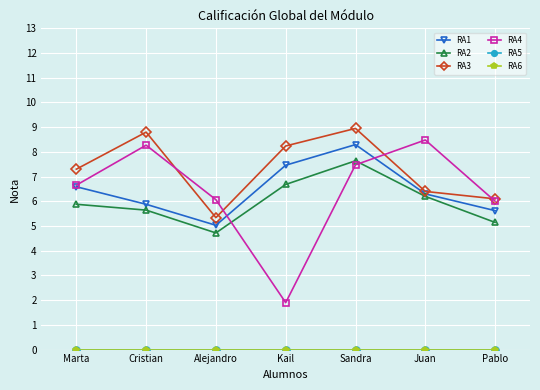

Does the chart have visible grid lines?

Yes